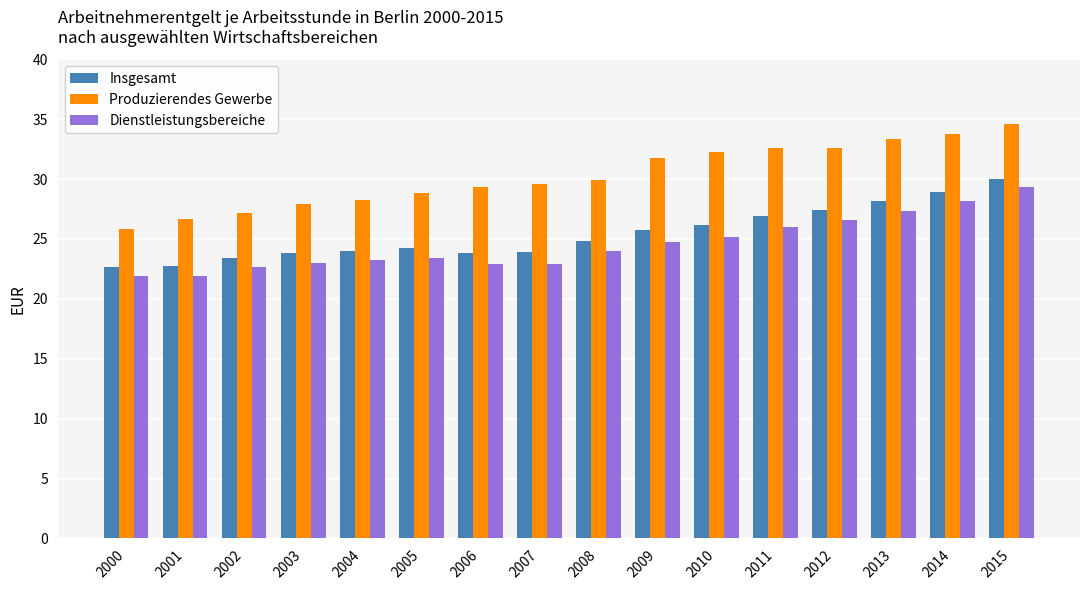

What is the difference between the Dienstleistungsbereiche values at 2011 and 2014?

2.2